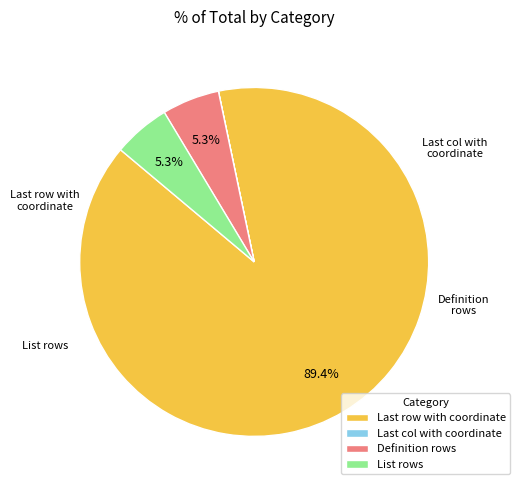

The List rows slice represents 16% of the pie. True or false?

False